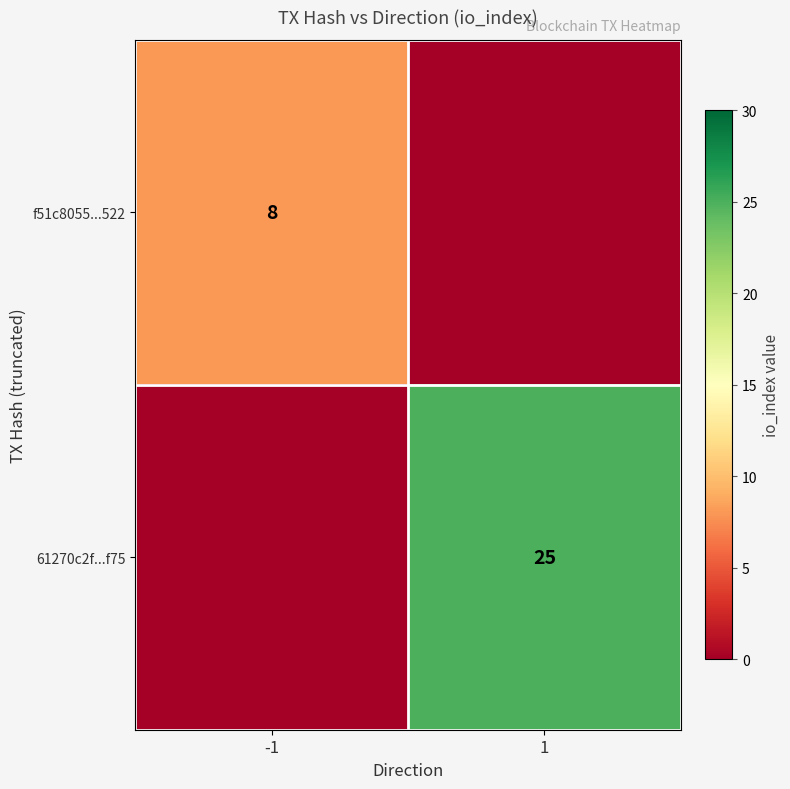

The value of f51c8055...522 at -1 is 2. True or false?

False